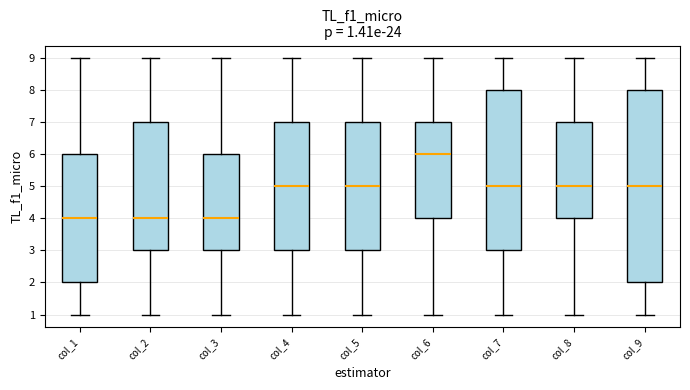

Comparing the boxes themselves (not the whiskers), which one is the tallest?

col_9